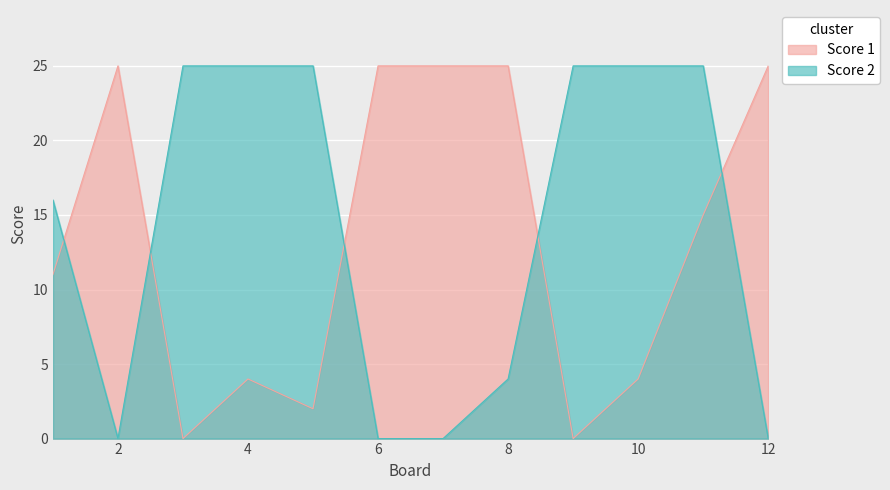

How many data points in Score 1 are above 15?

5